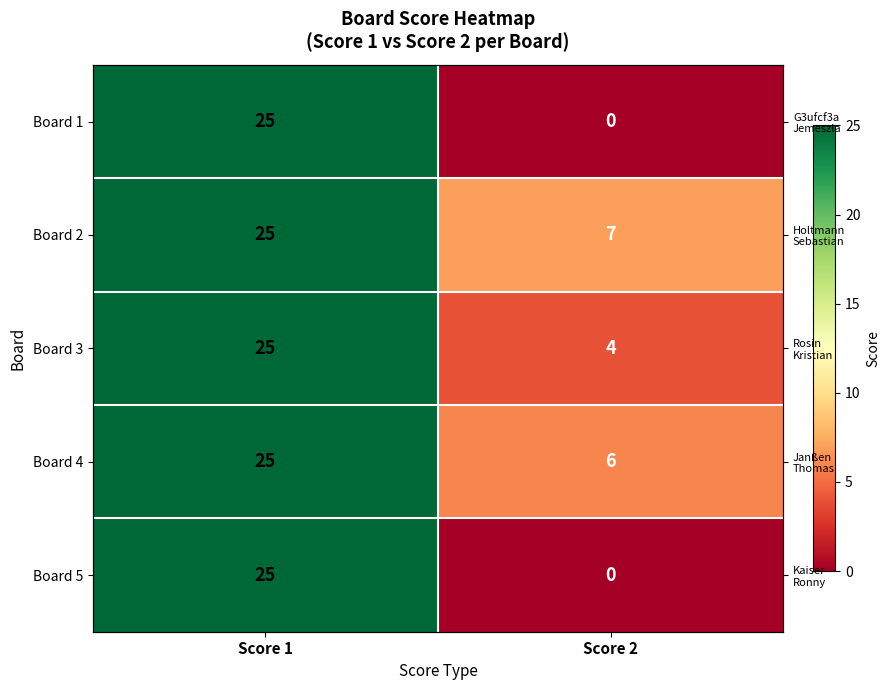

Count the number of categories in the chart.

2